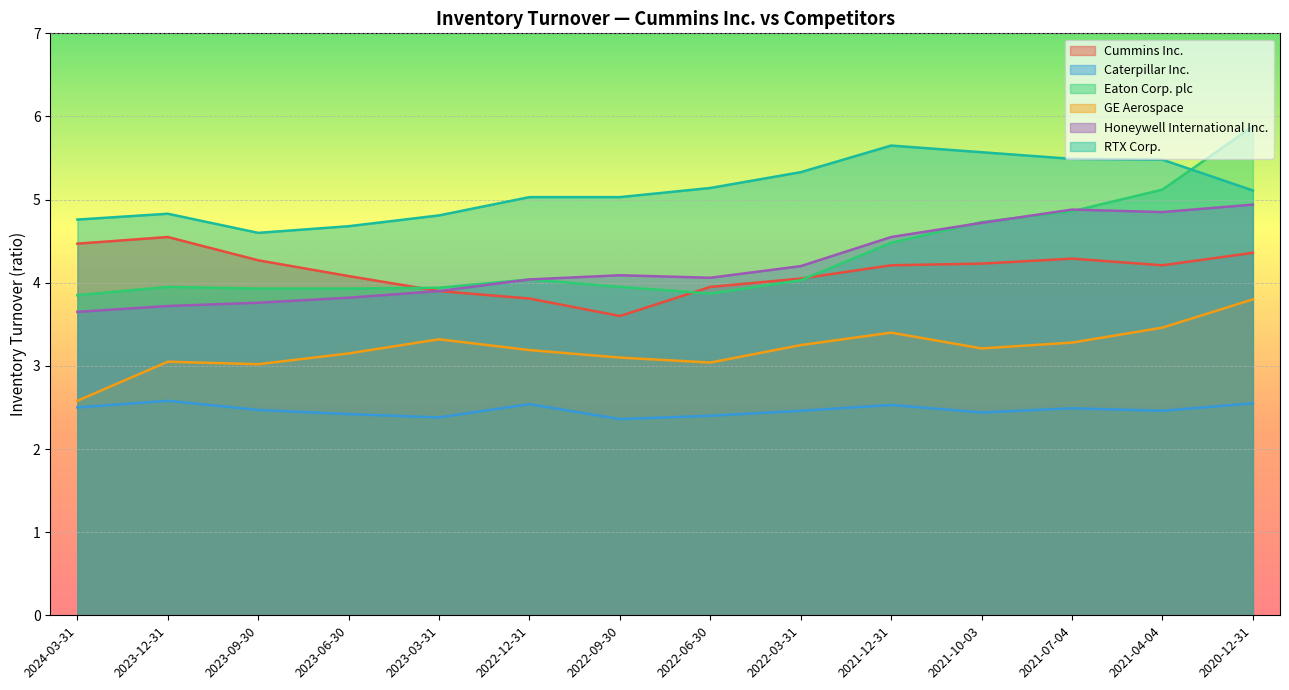

How many lines are shown in the chart?

6